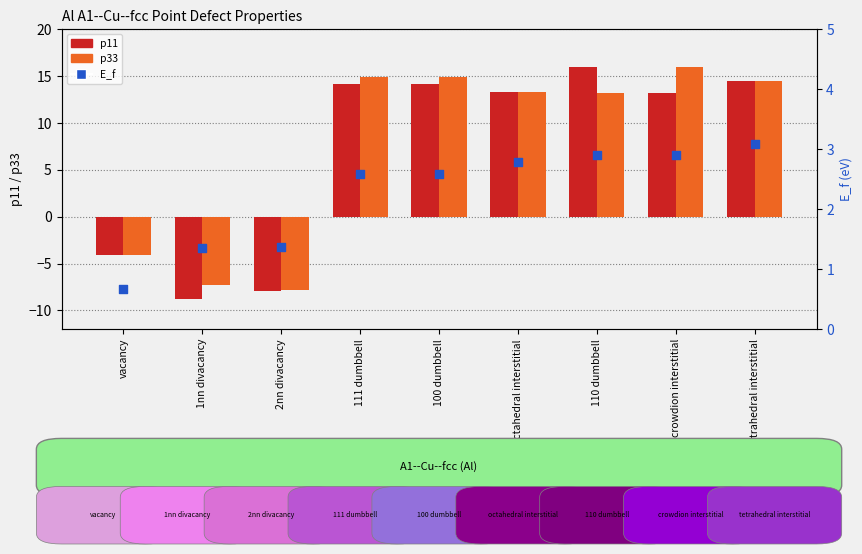

At which category is the sum across all series the highest?

110 dumbbell